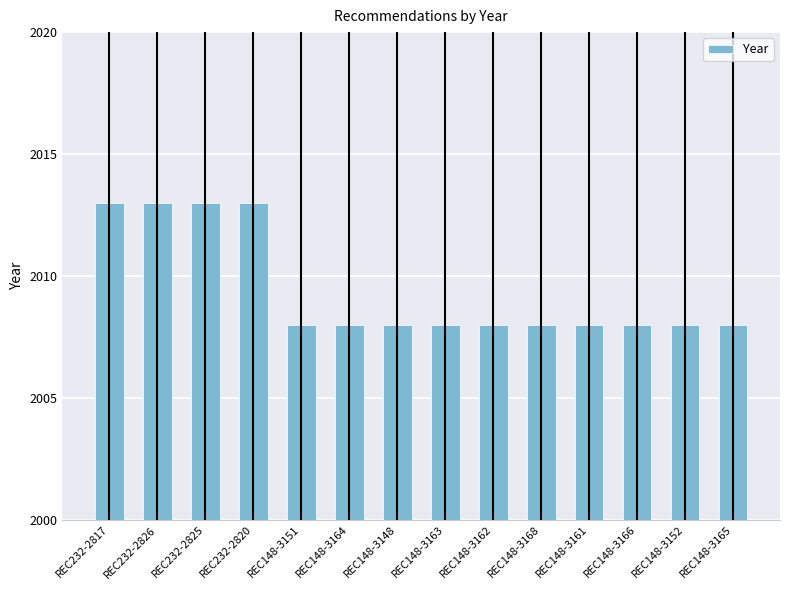

What is the label of the 5th bar from the left?

REC148-3151